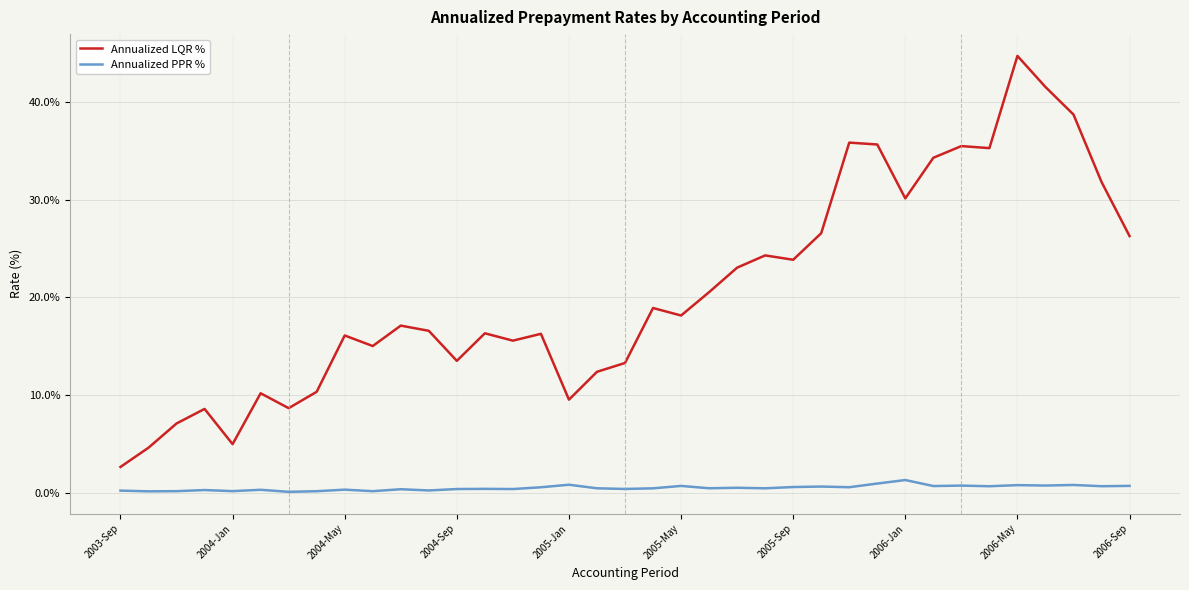

What is the lowest value of the Annualized LQR % series?

2.7